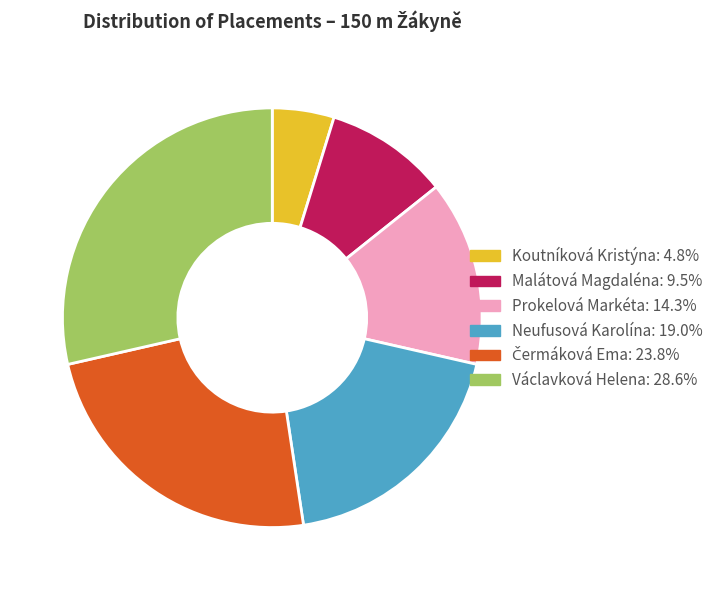

Which category has the biggest portion of the pie?

Václavková Helena